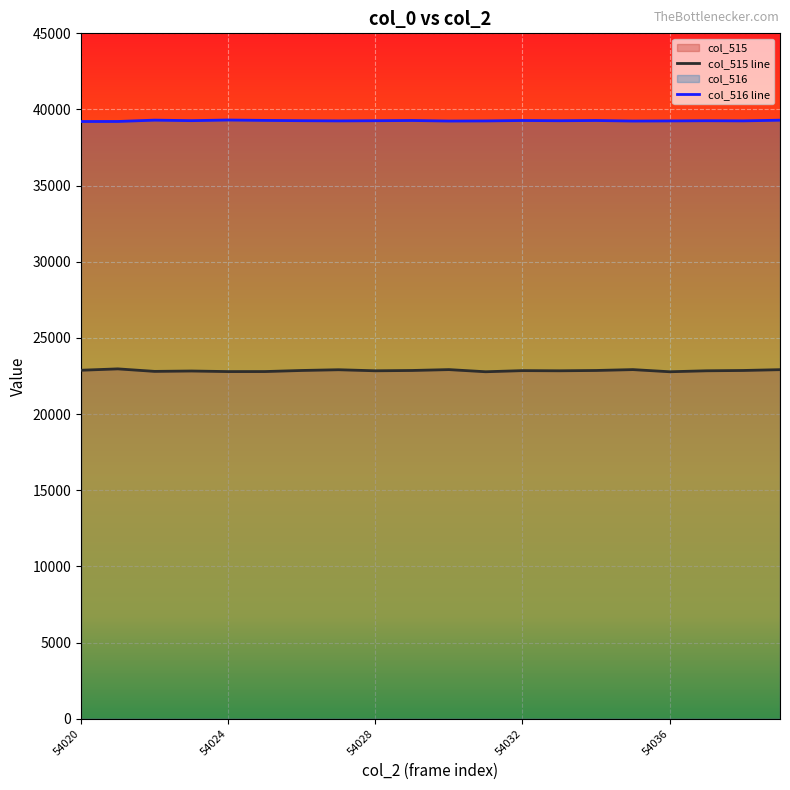

Rank the series at 54026 from lowest to highest value.

col_515, col_516